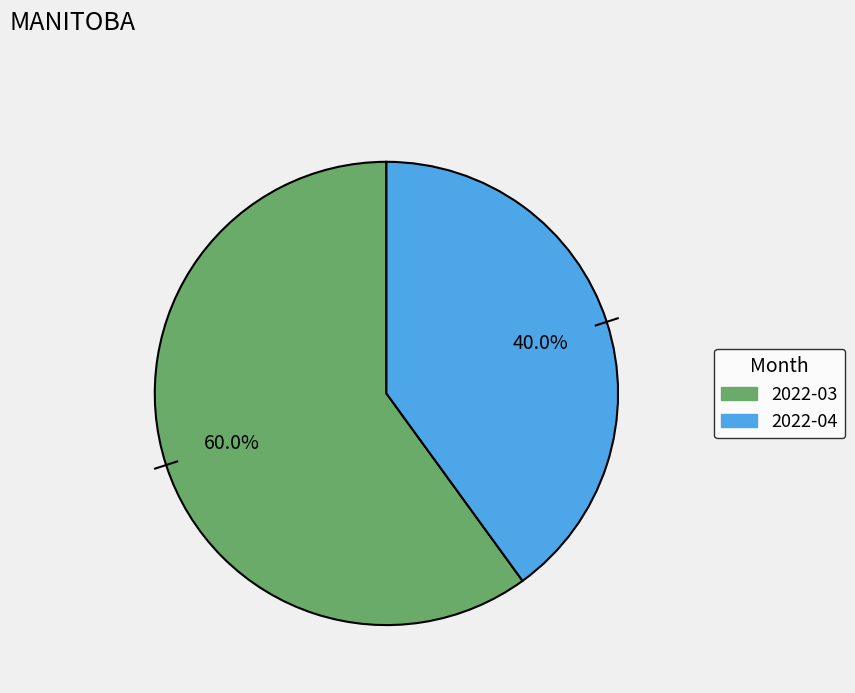

Is 2022-03 the majority of the pie?

Yes